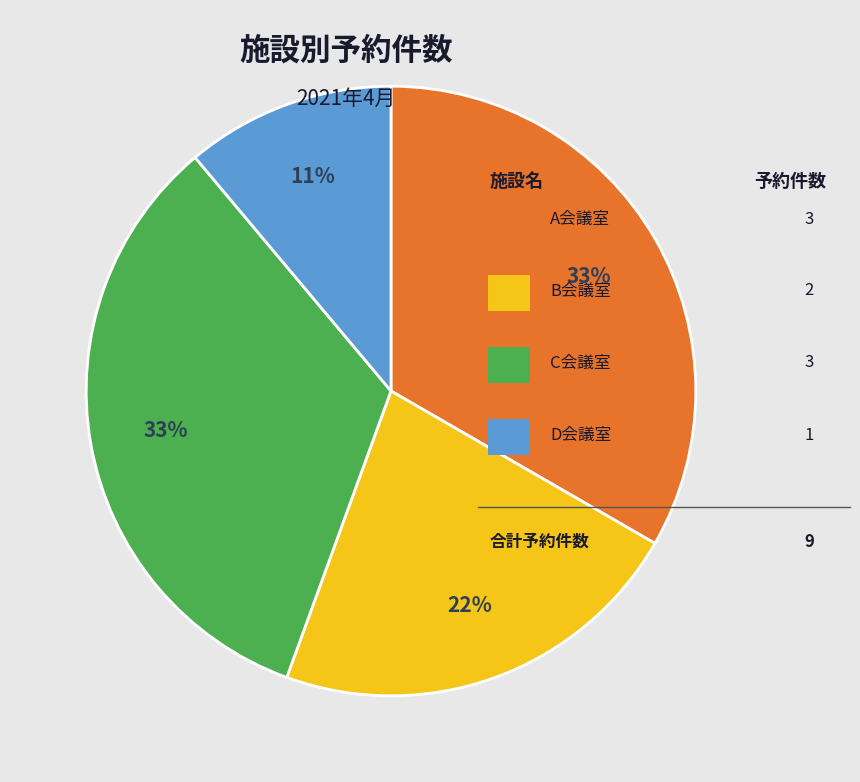

Is there any slice that represents more than half of the pie?

No